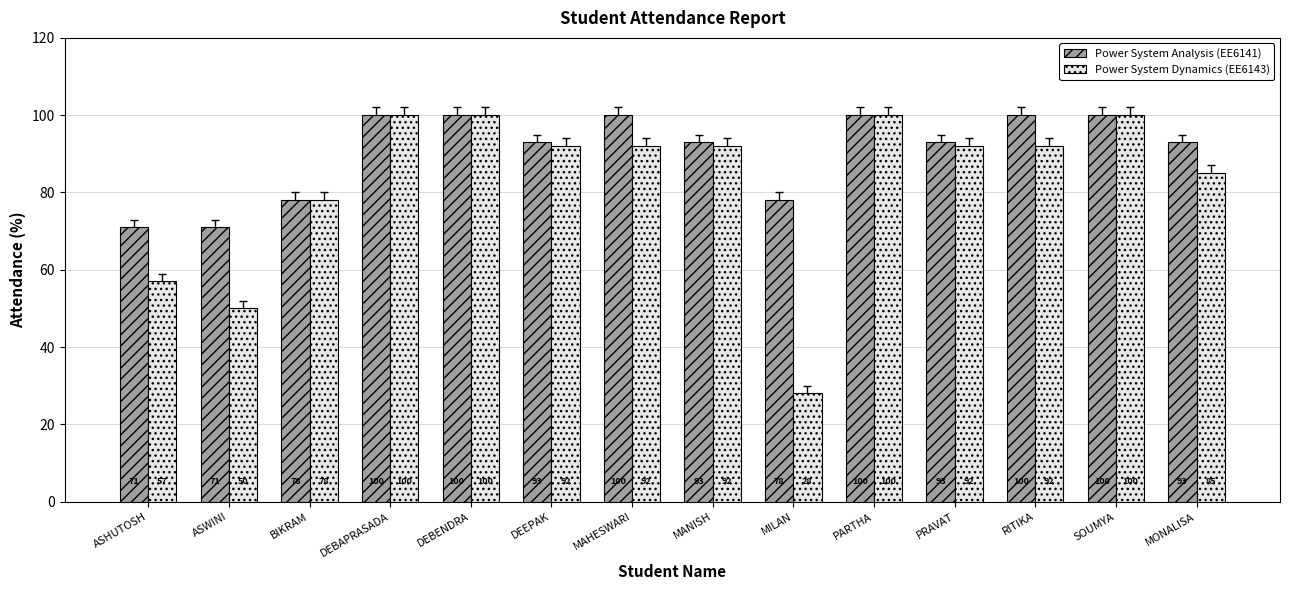

How many bars are there in total?

28